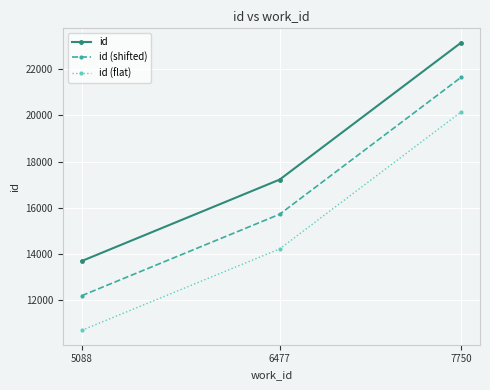

What is the maximum value for id (flat)?

20145